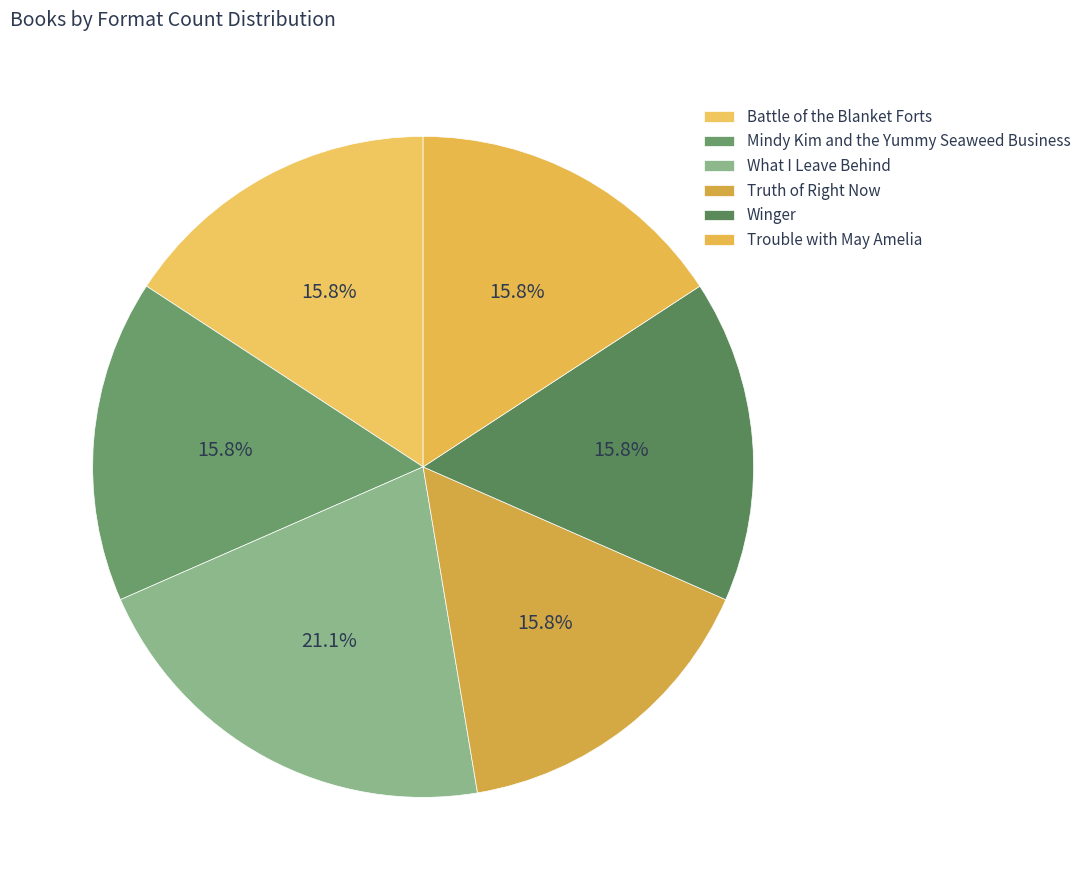

Does any single category account for the majority?

No